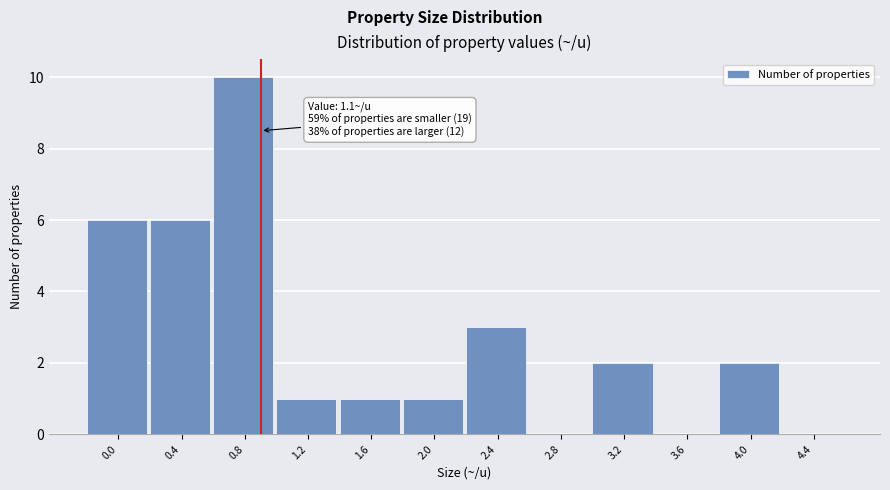

What is the sum of all values?

32